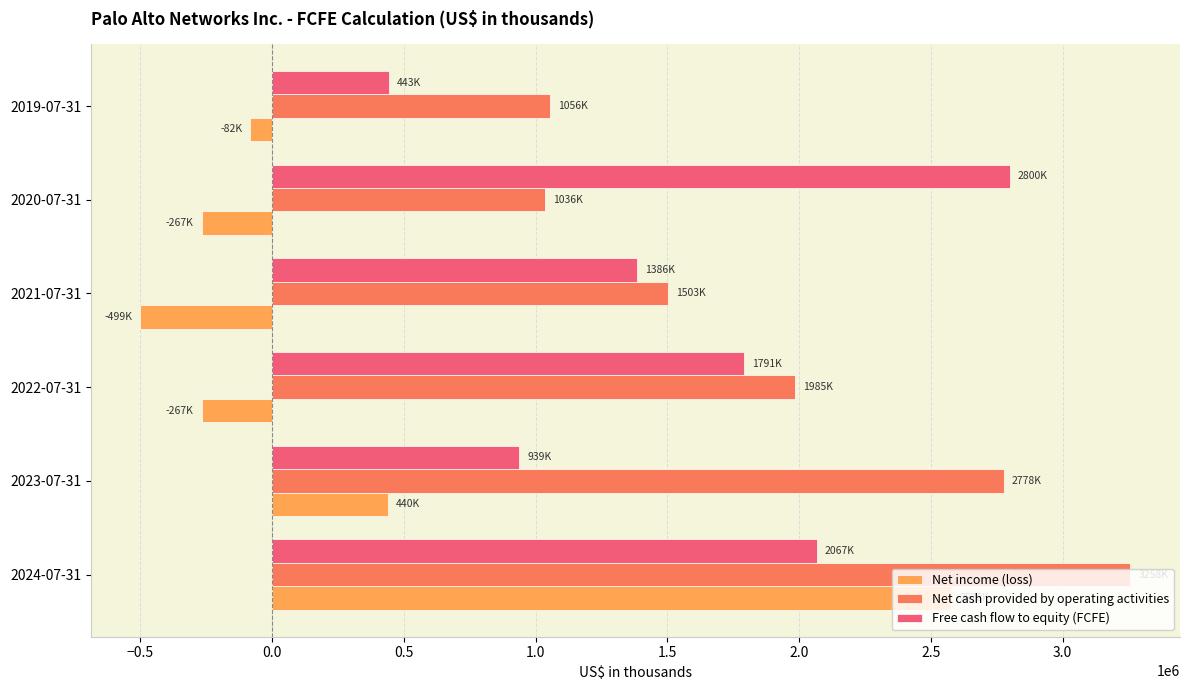

Count the Free cash flow to equity (FCFE) values in the range 939200 to 2067100.

4